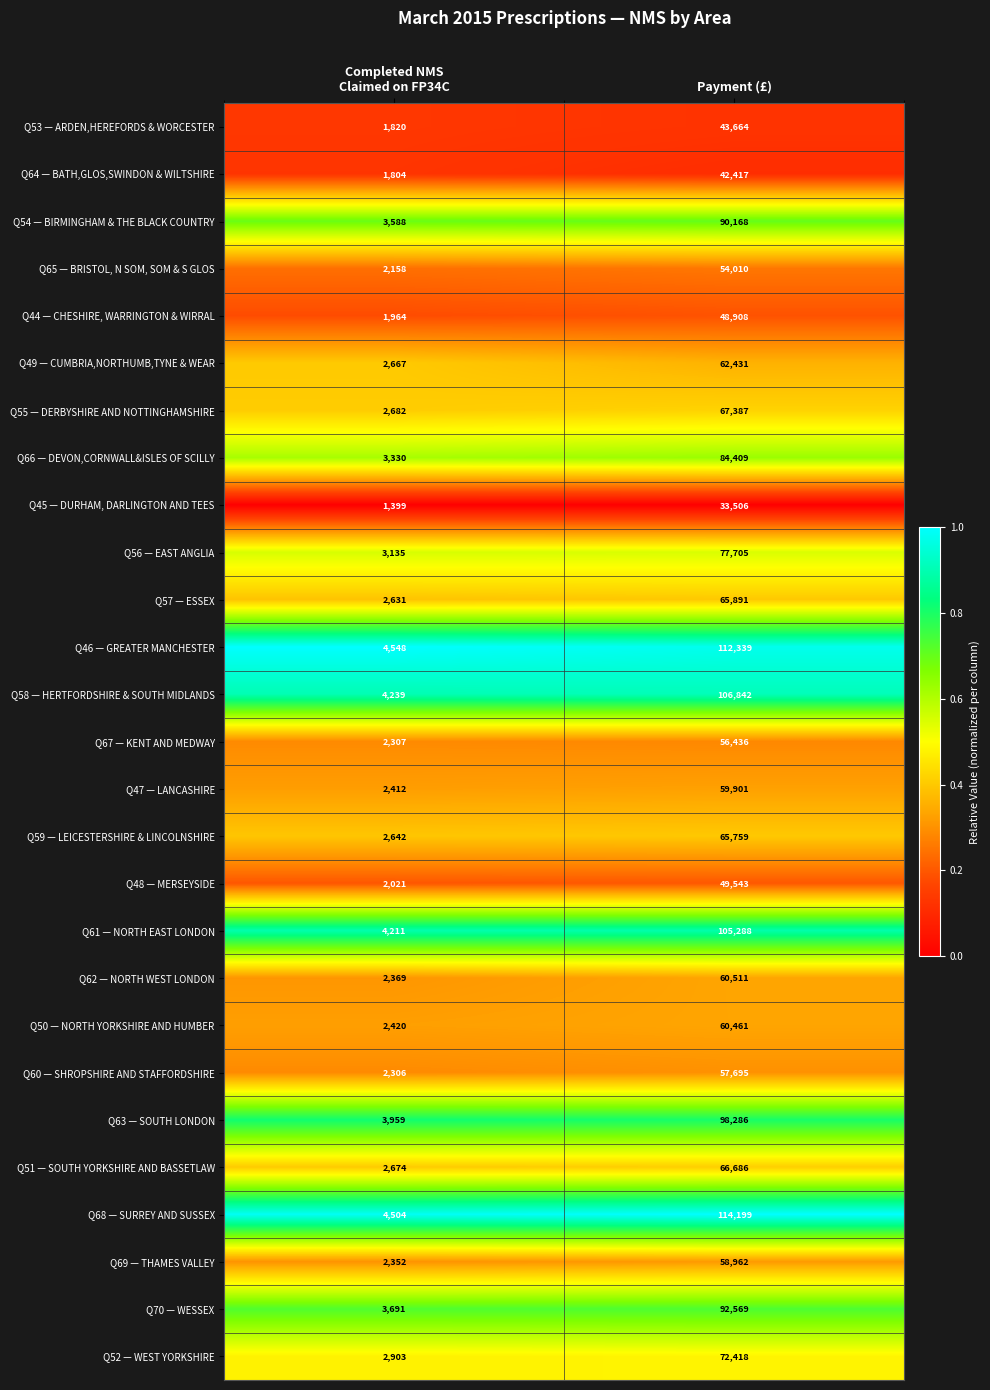

What is the total value across all series at Completed NMS
Claimed on FP34C?

76736